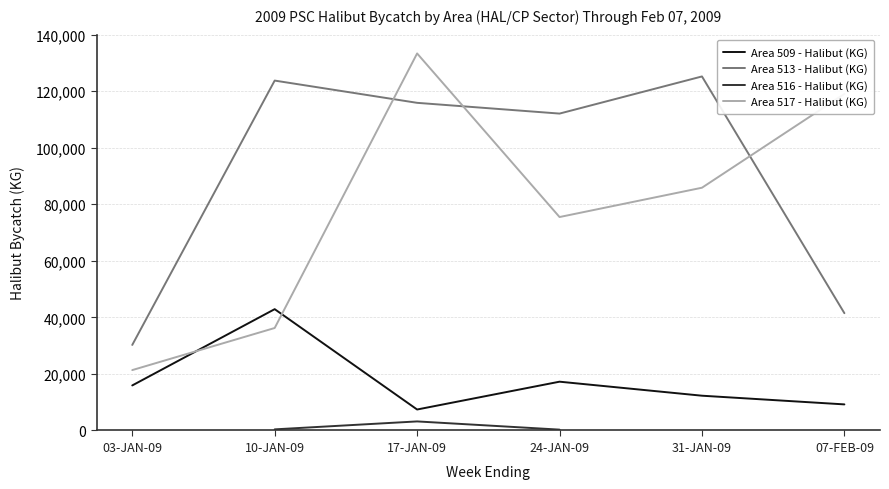

Which series has the largest total across all categories?

Area 513 - Halibut (KG)